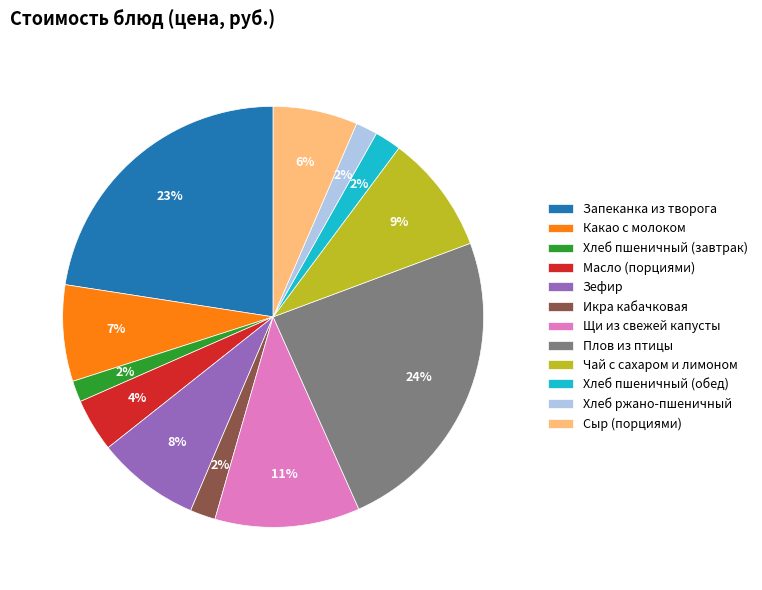

Approximately how many times larger is the value at Сыр (порциями) compared to Чай с сахаром и лимоном?

0.7